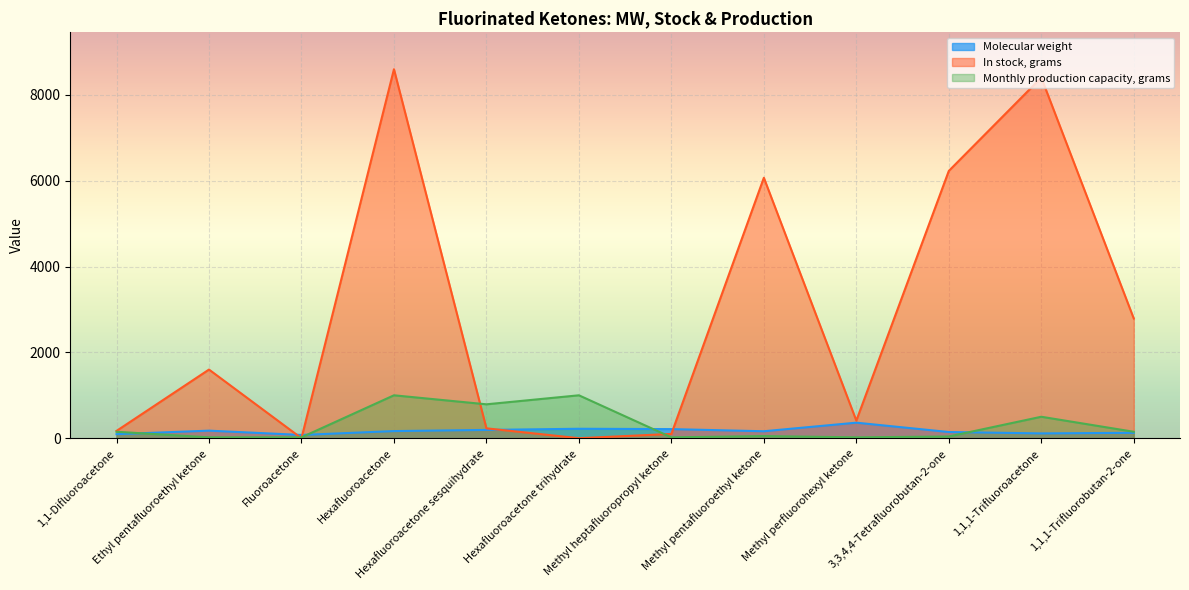

Which category has the highest value in the Molecular weight series?

Methyl perfluorohexyl ketone